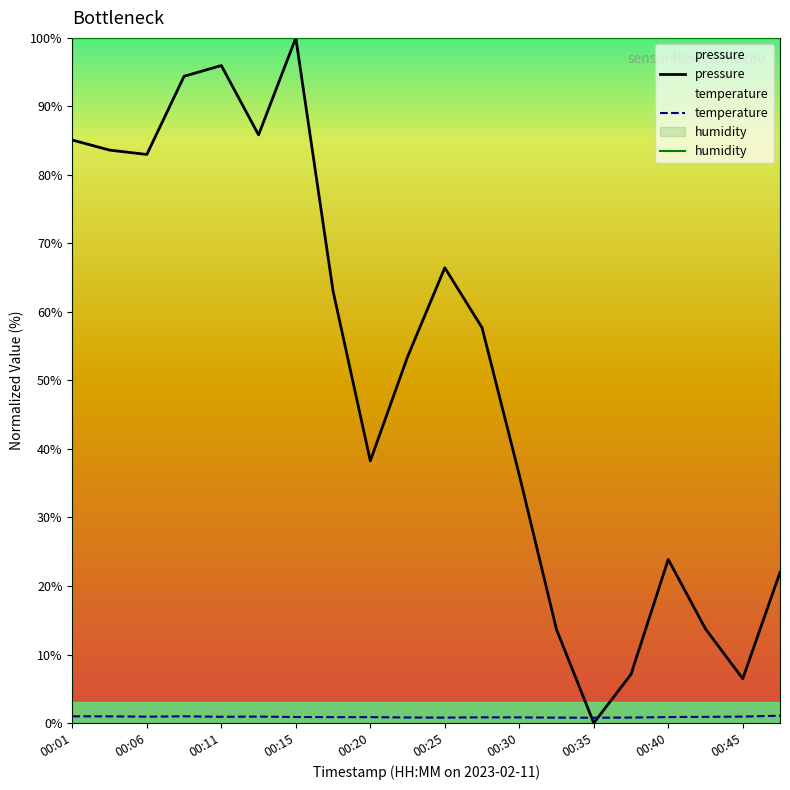

What is the maximum value for pressure?

100.0